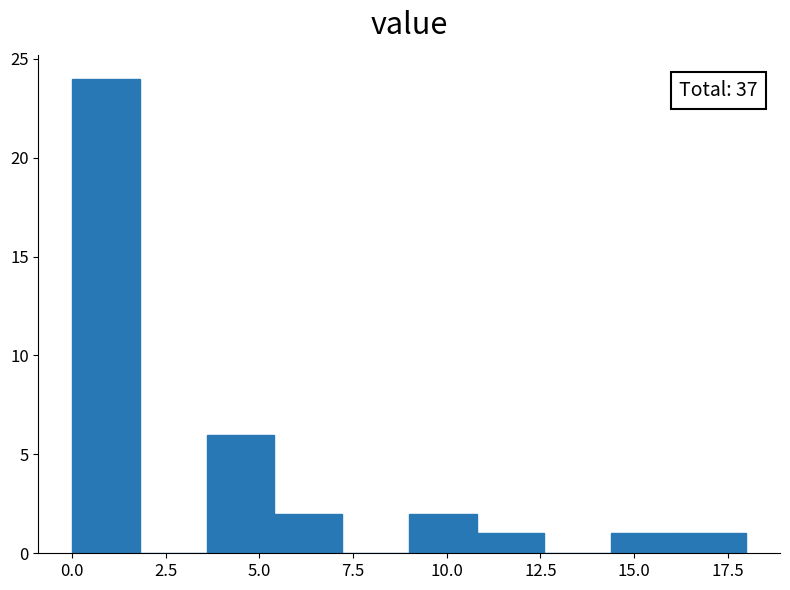

Read against the x-axis, roughly where is the centre of the tallest bar?

1.0